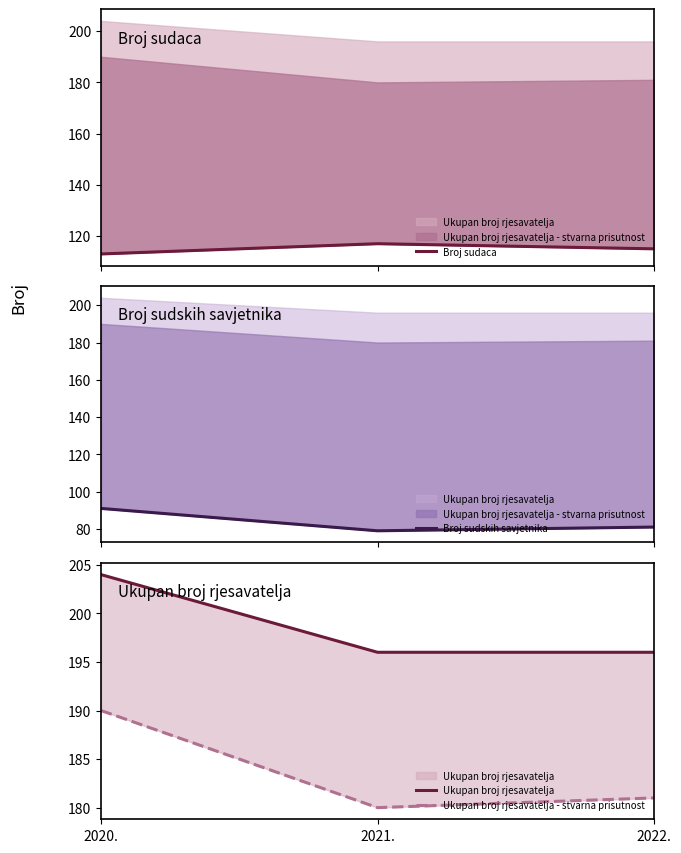

What is the difference between the maximum and minimum values in the Ukupan broj rjesavatelja - stvarna prisutnost series?

10